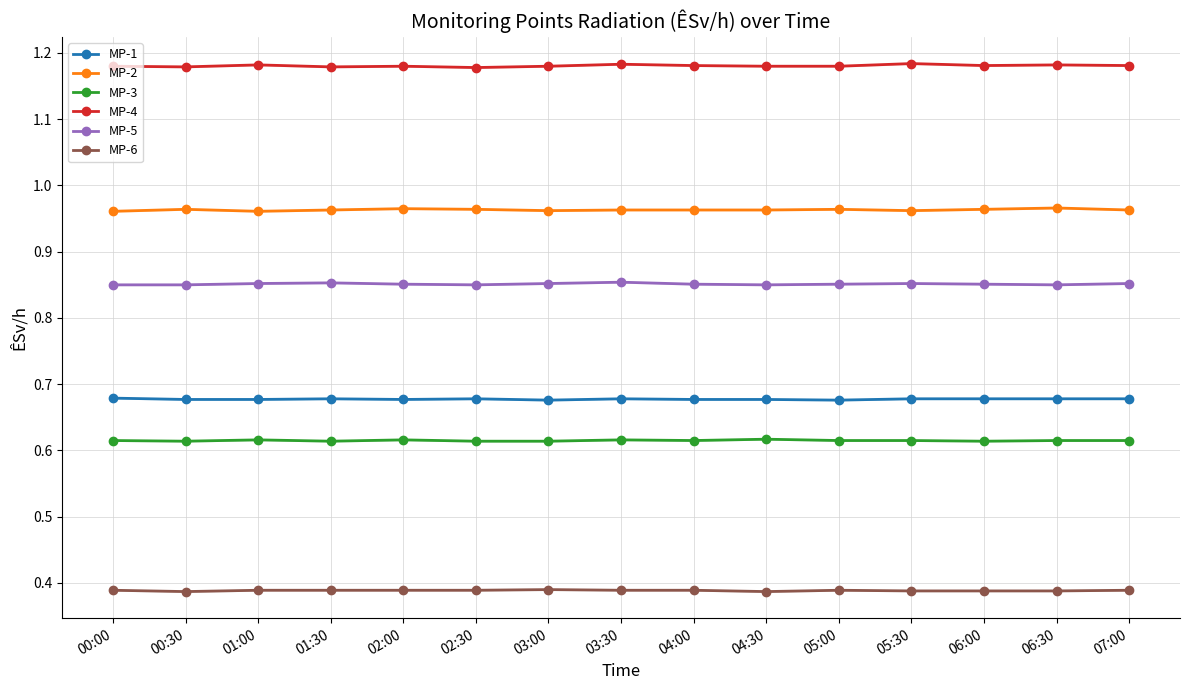

What is the label of the 8th point from the left?

03:30